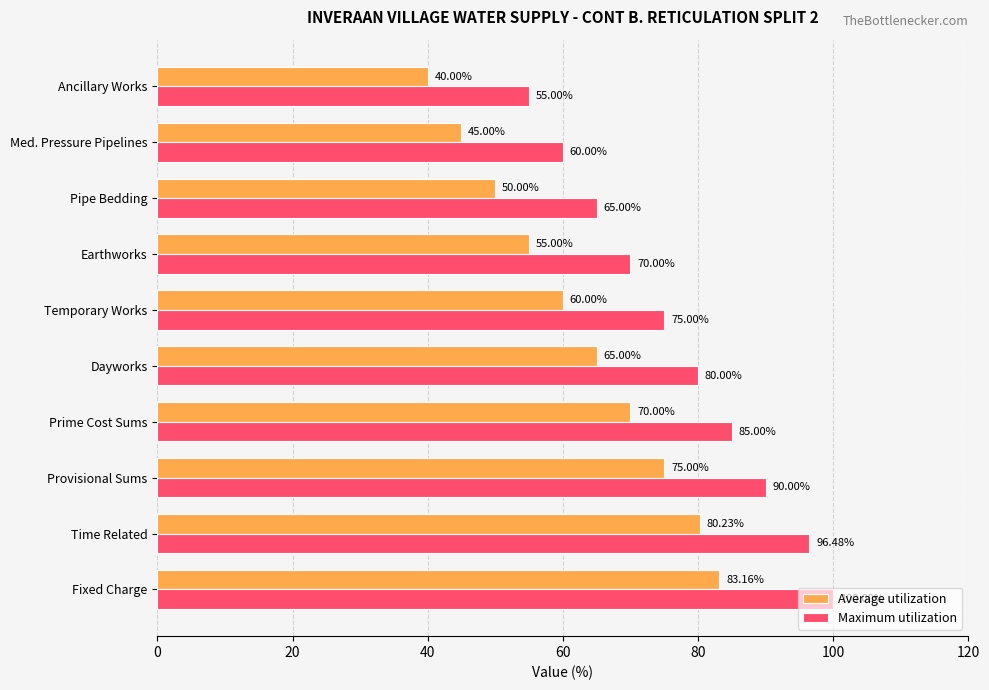

Which series has the widest spread of values?

Maximum utilization